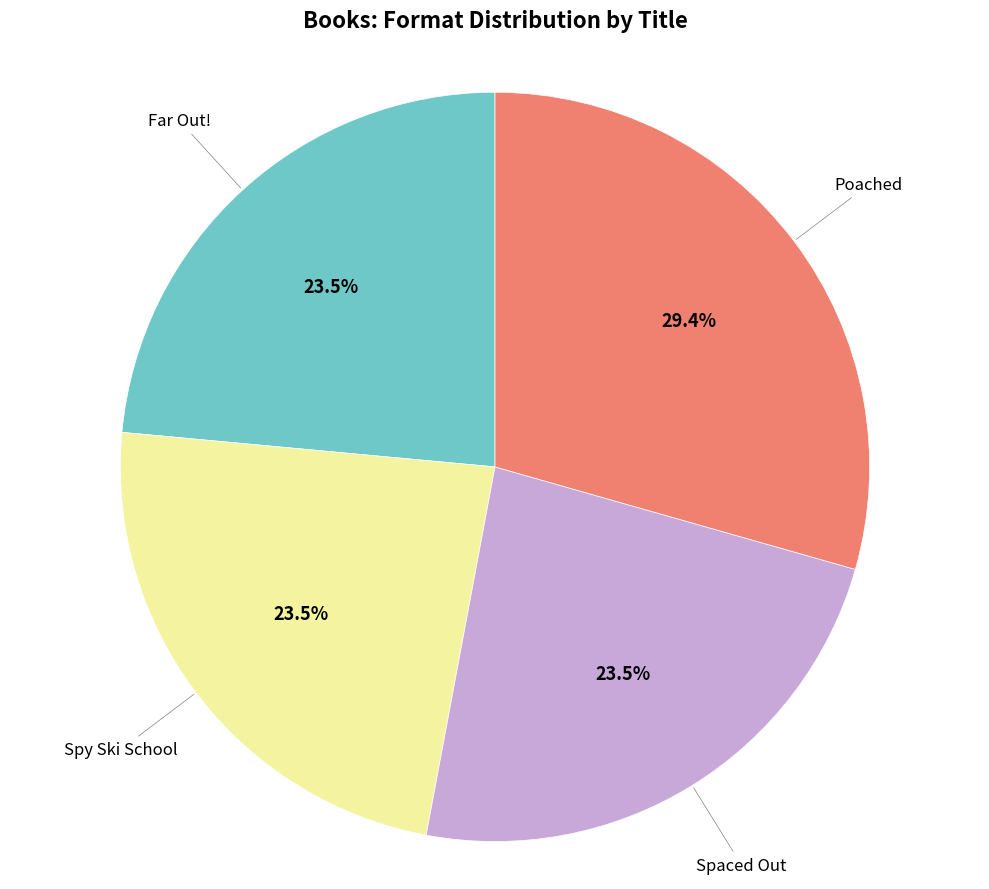

Is there any slice that represents more than half of the pie?

No